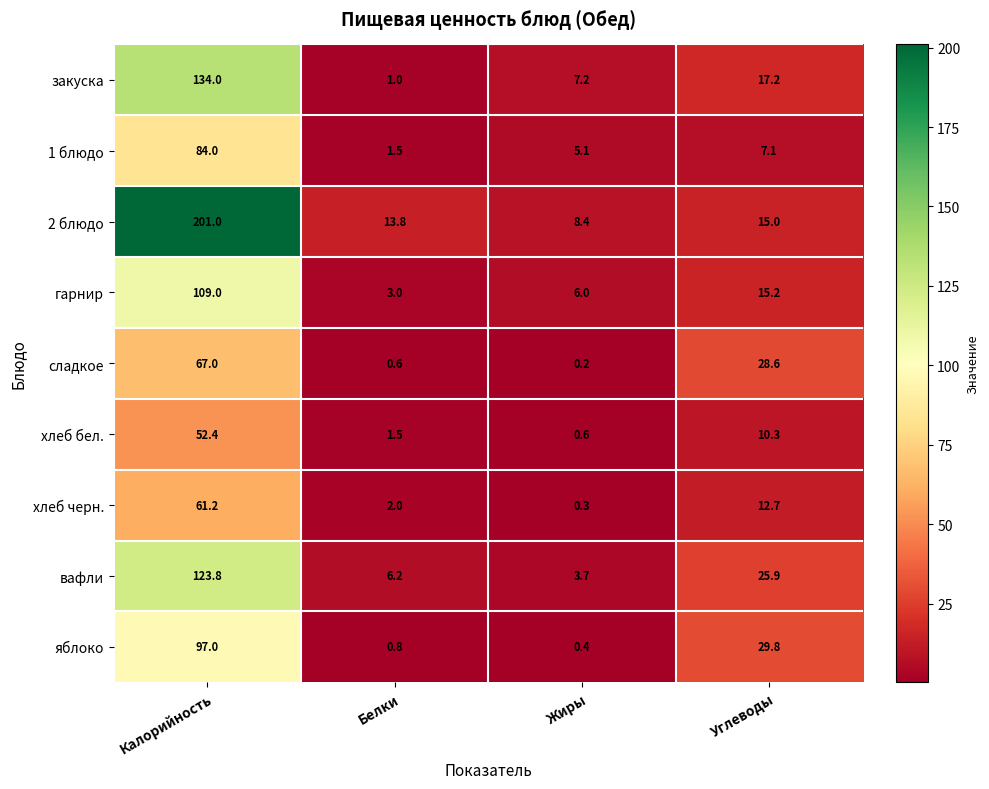

How many data points in хлеб черн. are above 12?

2